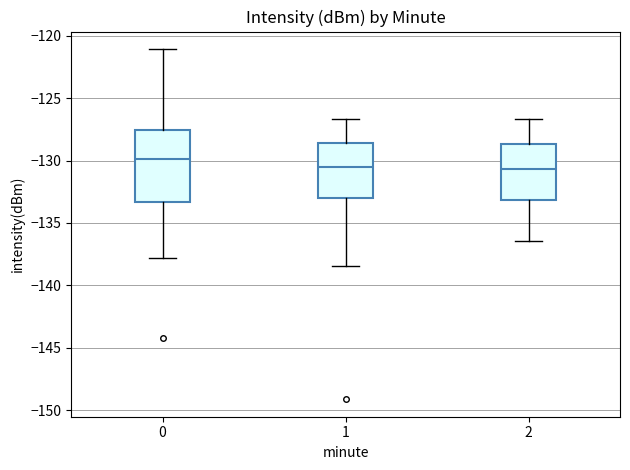

Where does the upper whisker of the box at x = 0 end on the y-axis? The values are not printed on the chart, so give them approximately, as read against the axis.

-121.0